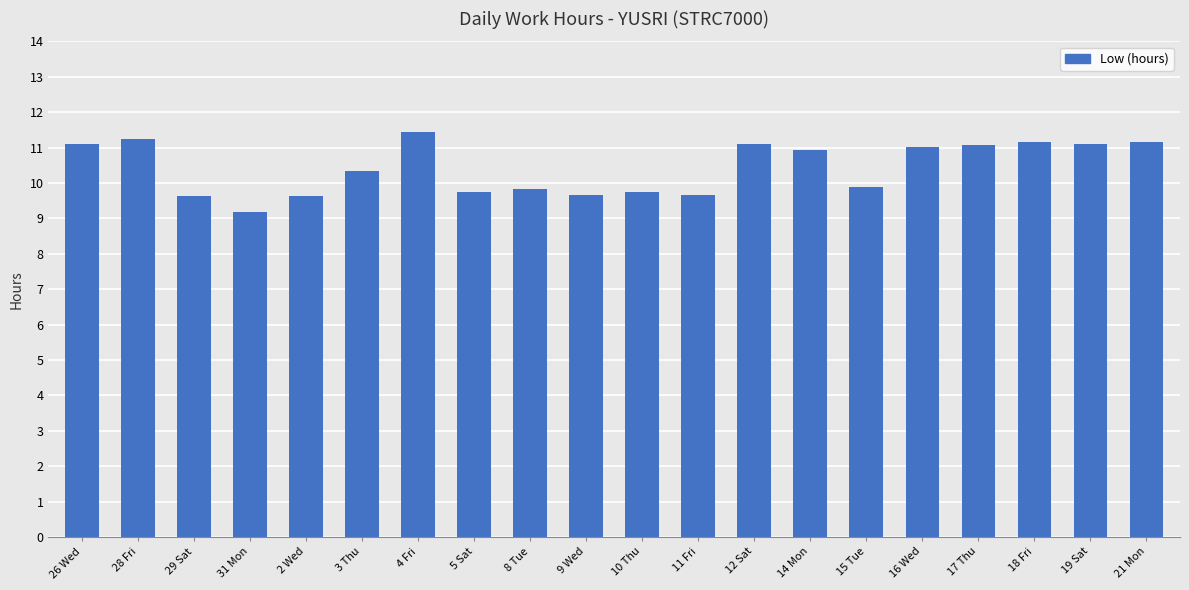

Which has a higher value, 10 Thu or 3 Thu?

3 Thu